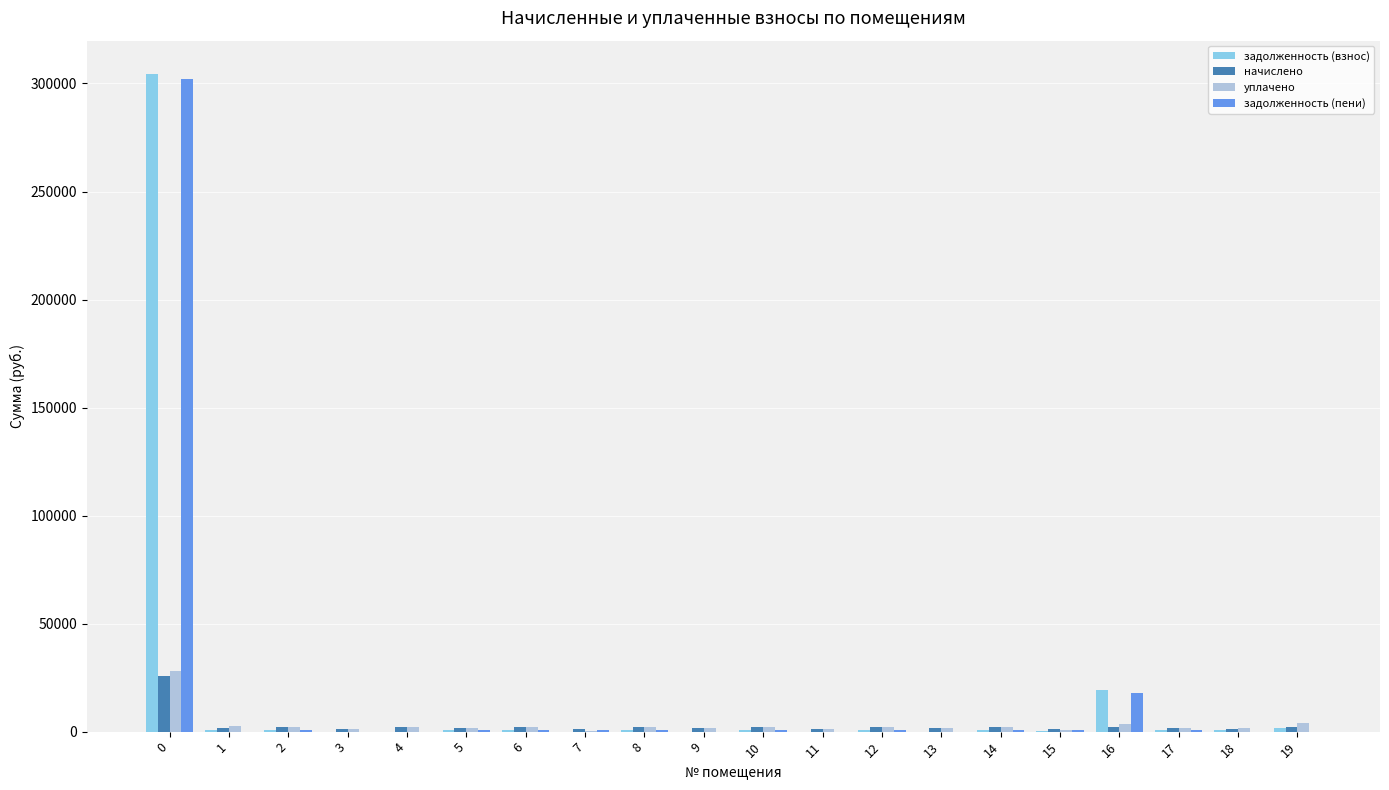

What are all the series names shown in the legend?

задолженность (взнос), начислено, уплачено, задолженность (пени)